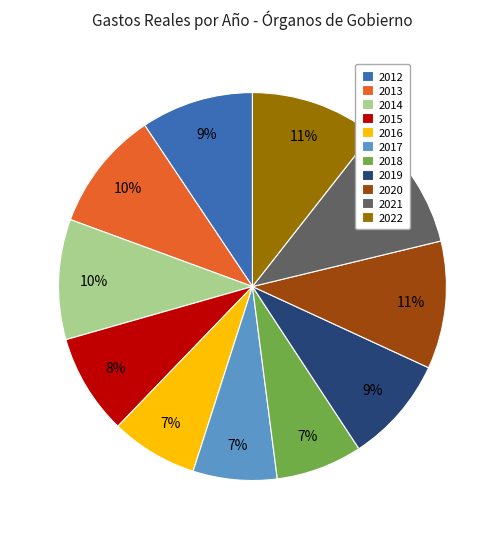

Is the sum of 2013 and 2022 greater than half?

No